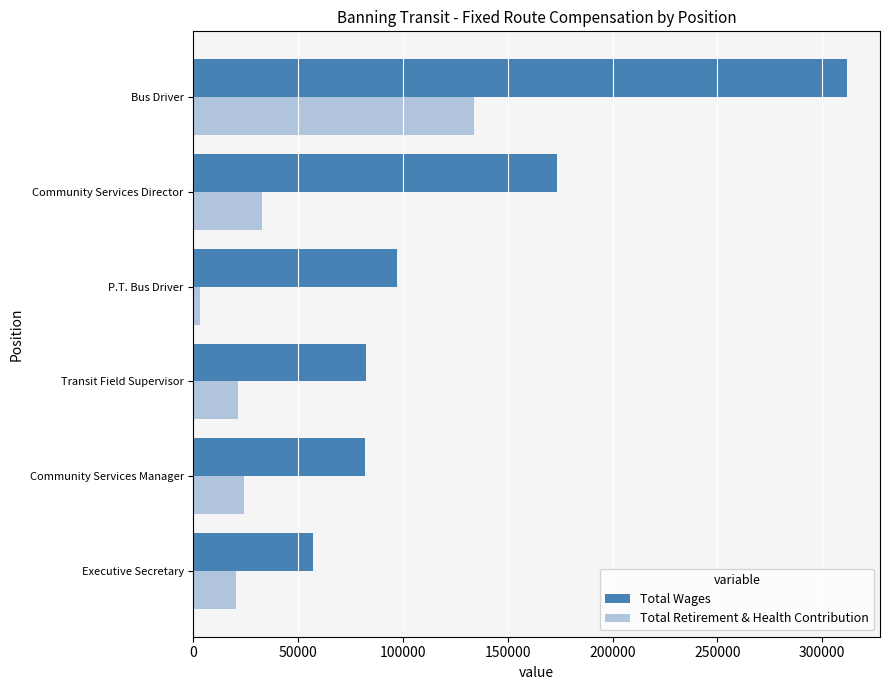

The Total Retirement & Health Contribution series shows 21321 at Transit Field Supervisor. True or false?

True